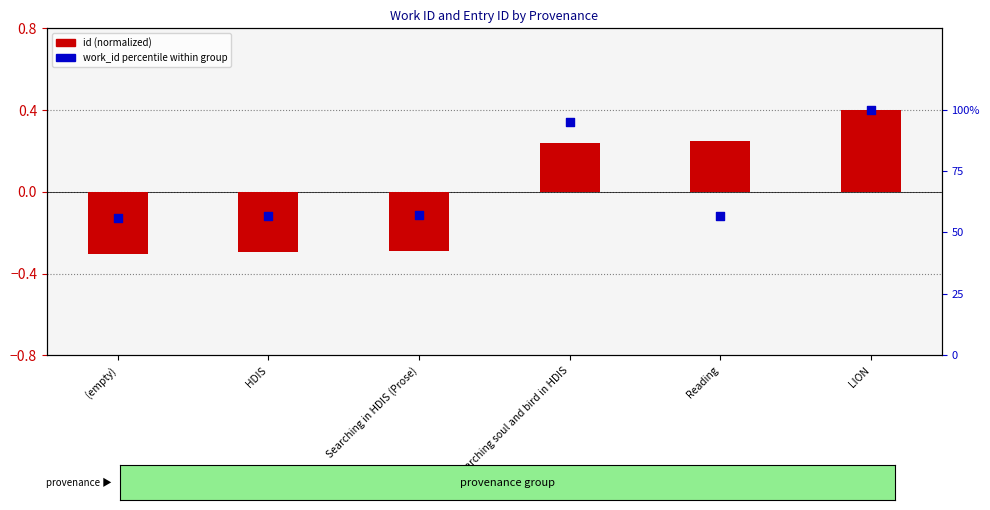

Which series reaches the minimum Y coordinate?

id (normalized)